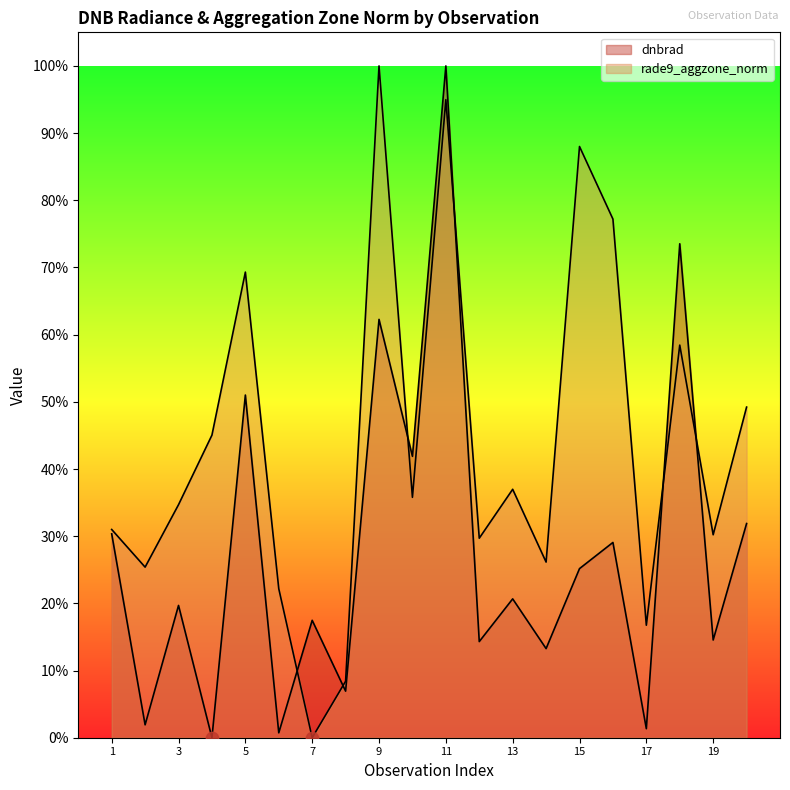

Which series has the largest total across all categories?

rade9_aggzone_norm